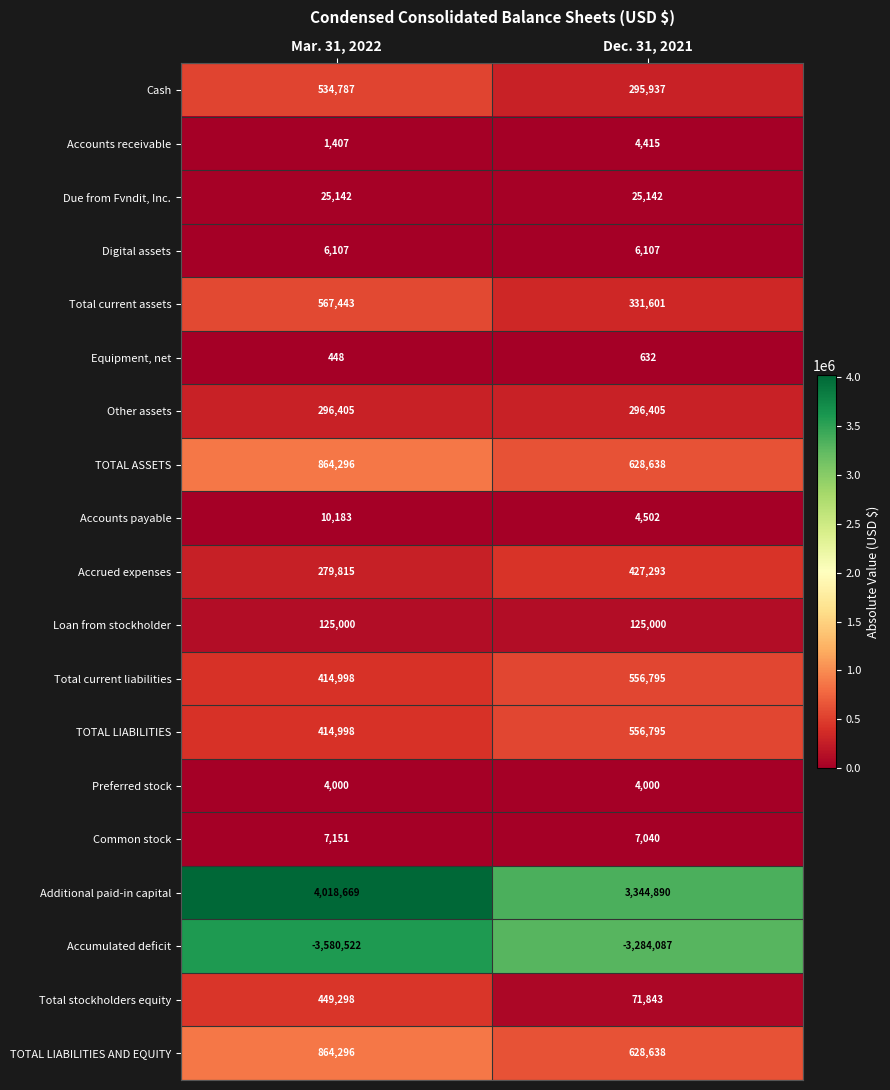

At how many categories does at least one series exceed 979671?

2